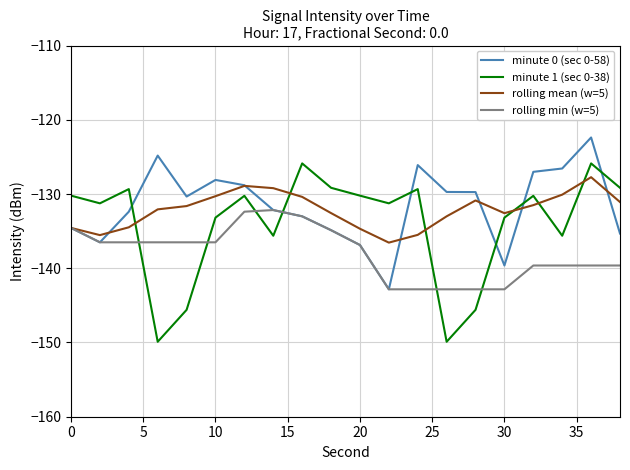

Which series ends up on top after the final intersection of minute 1 (sec 0-38) and minute 0 (sec 0-58)?

minute 1 (sec 0-38)